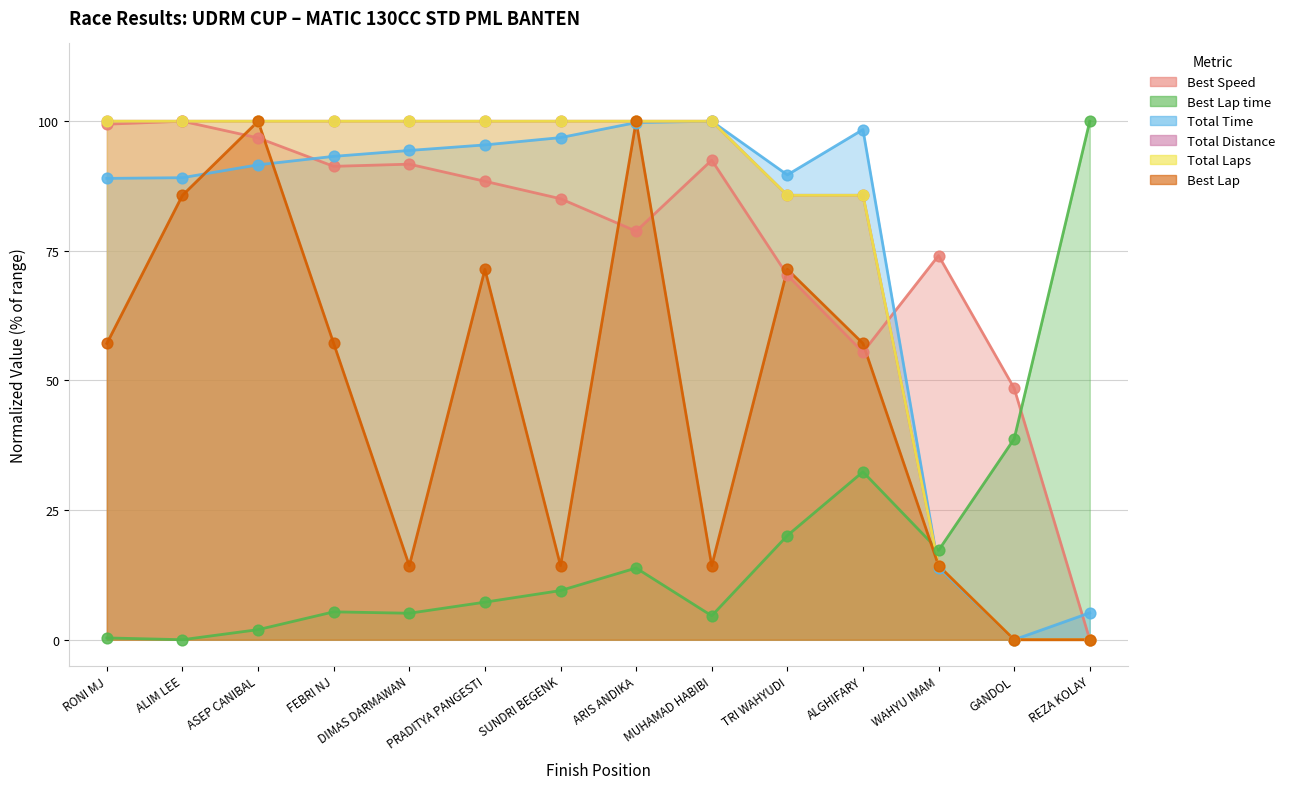

At which category is the sum across all series the highest?

ARIS ANDIKA